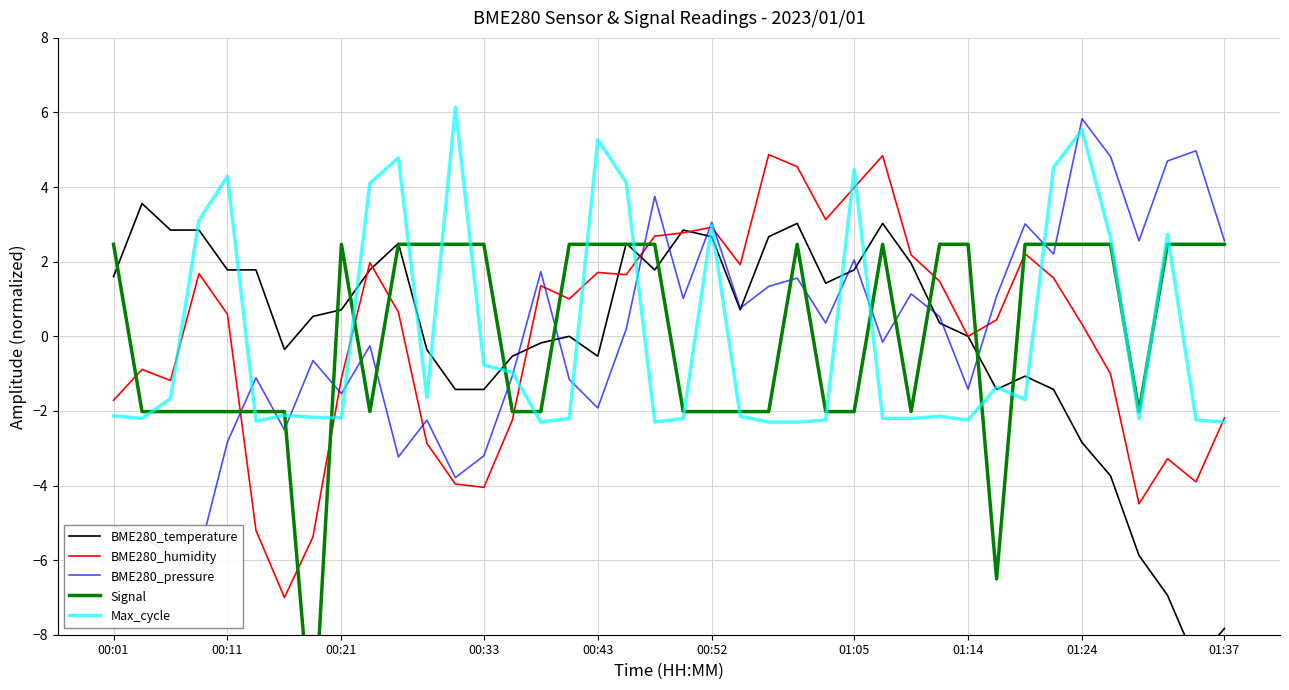

Which series has the largest range (max minus min)?

Signal